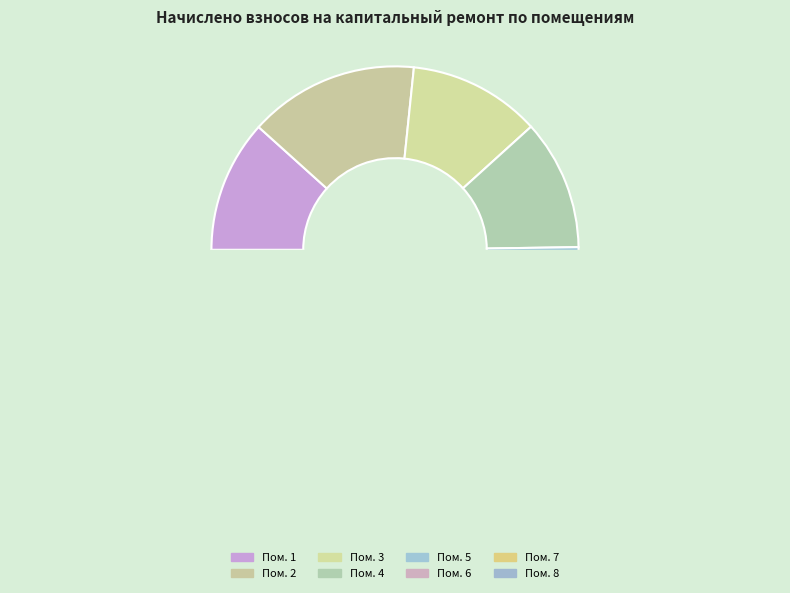

Do 5 and 2 together represent more than half of the pie?

No